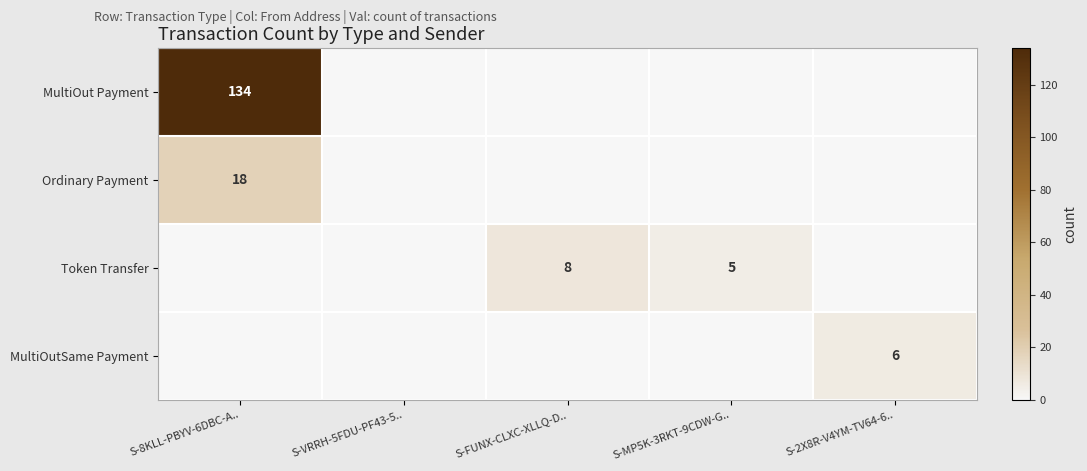

The MultiOut Payment series shows 134 at S-8KLL-PBYV-6DBC-A... True or false?

True